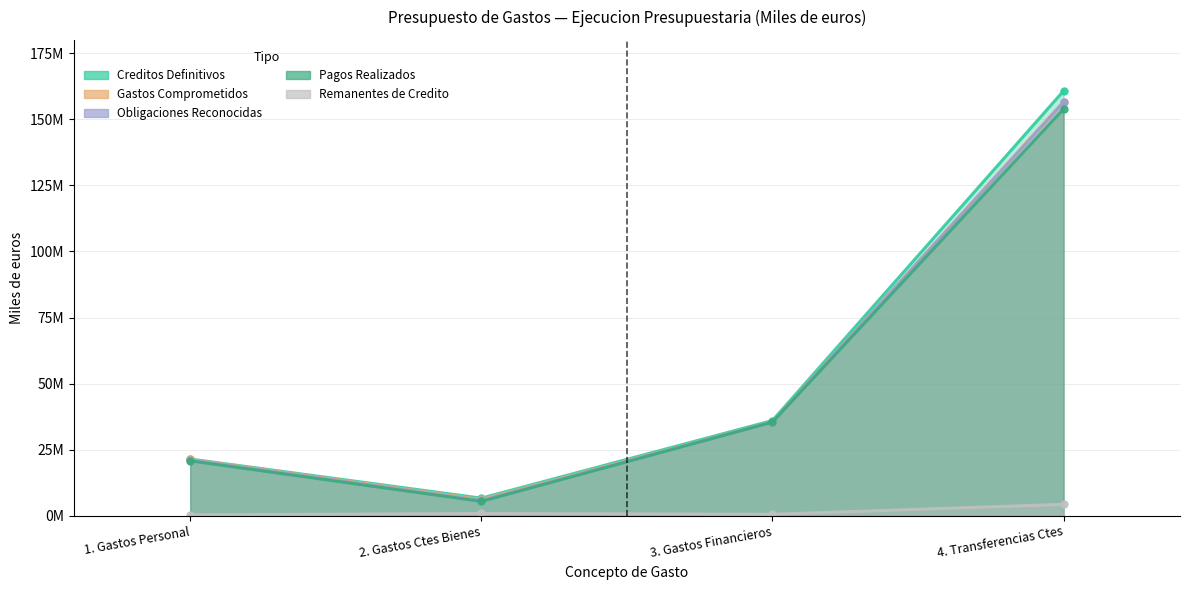

What is the label of the 3rd point from the right?

2. Gastos Ctes Bienes